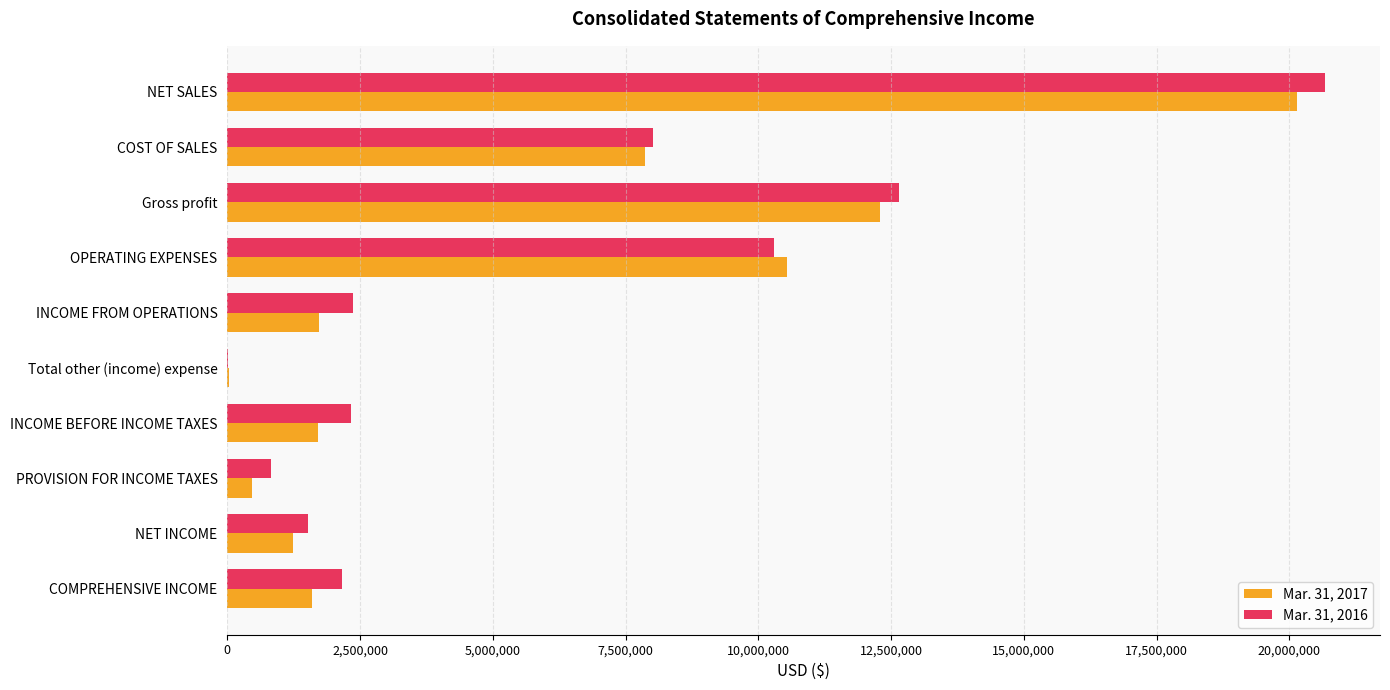

Is it true that Mar. 31, 2017 equals 1703798 at INCOME BEFORE INCOME TAXES?

True